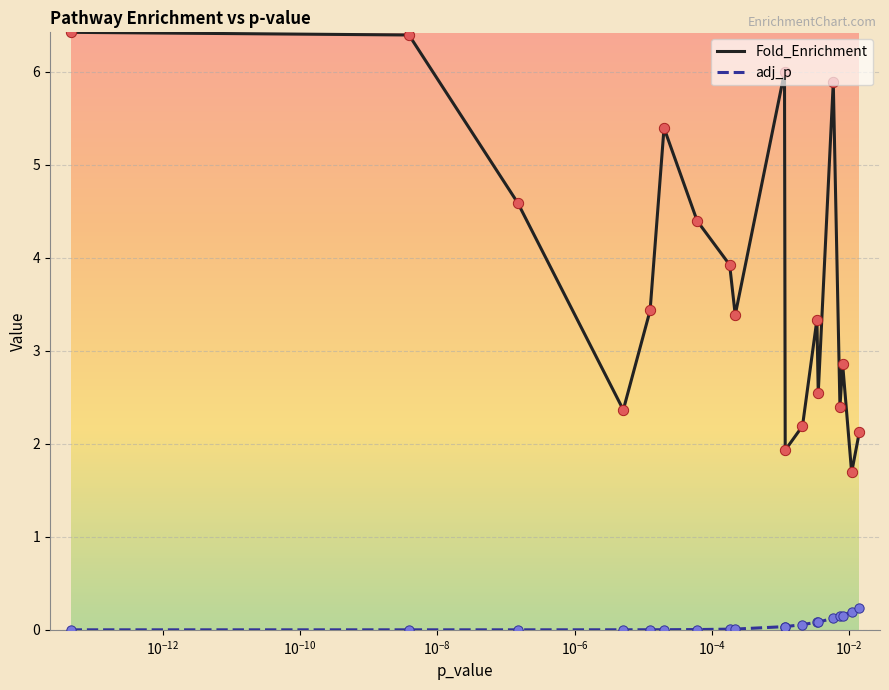

Which series has the largest total across all categories?

Fold_Enrichment